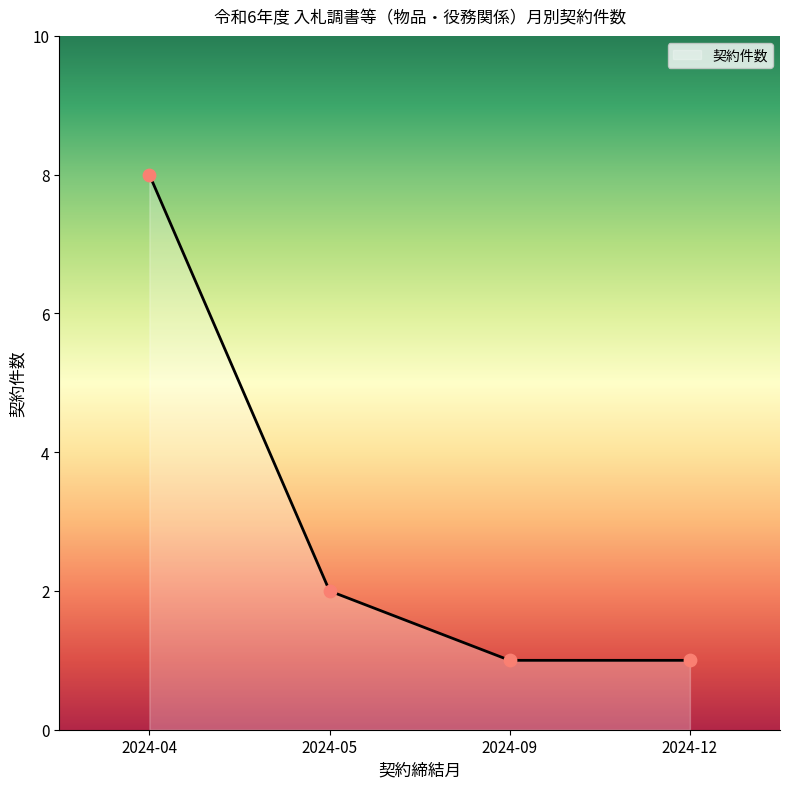

What is the change in value from 2024-04 to 2024-09?

-7